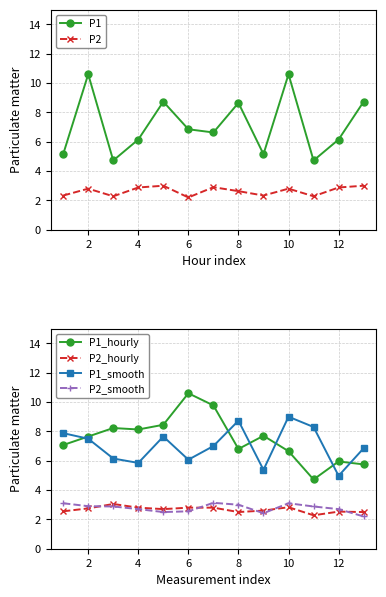

True or false: P2_smooth and P1_smooth intersect in this chart.

False